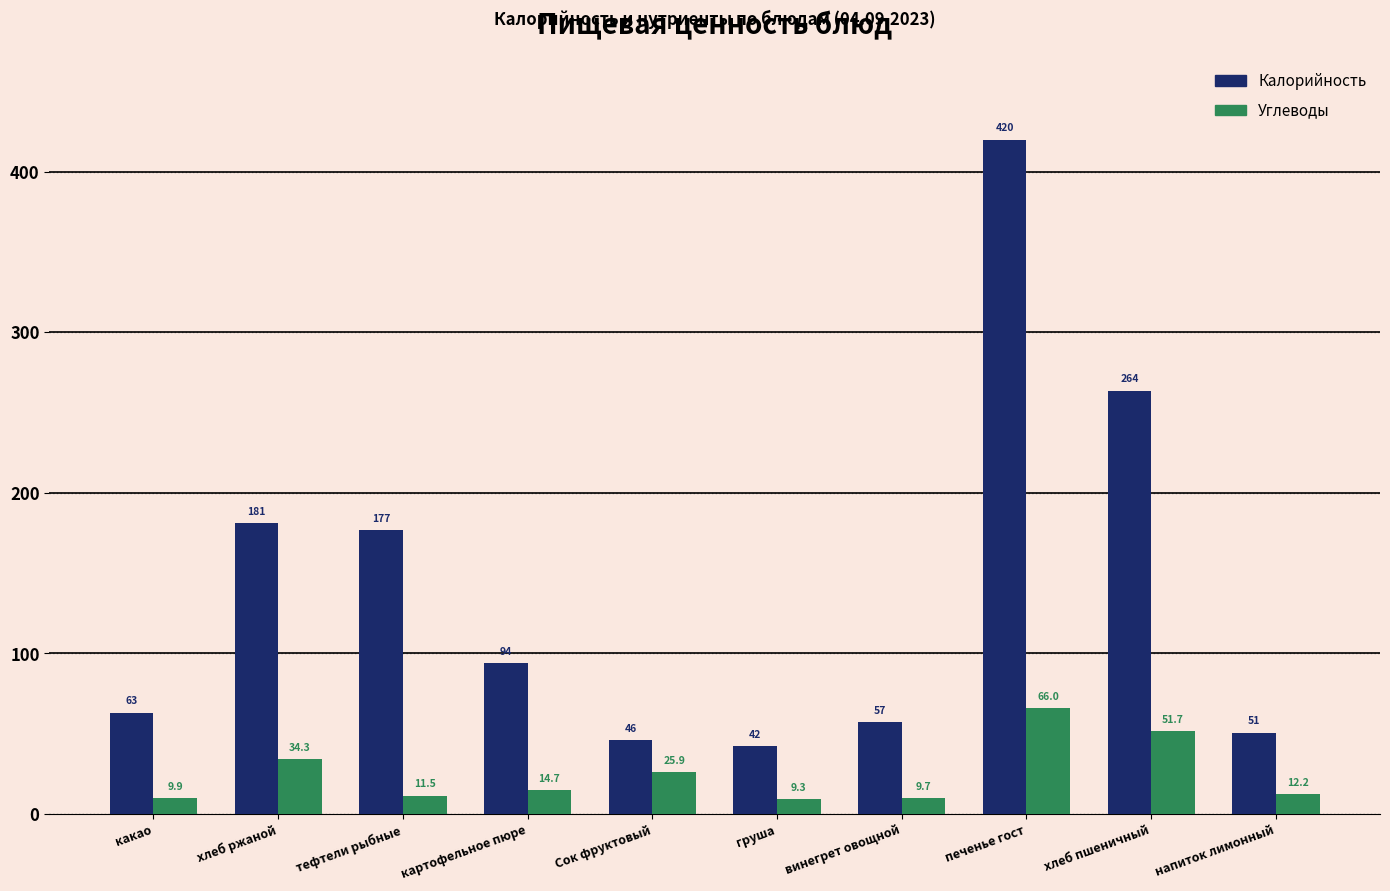

What is the label of the 10th bar from the right?

какао